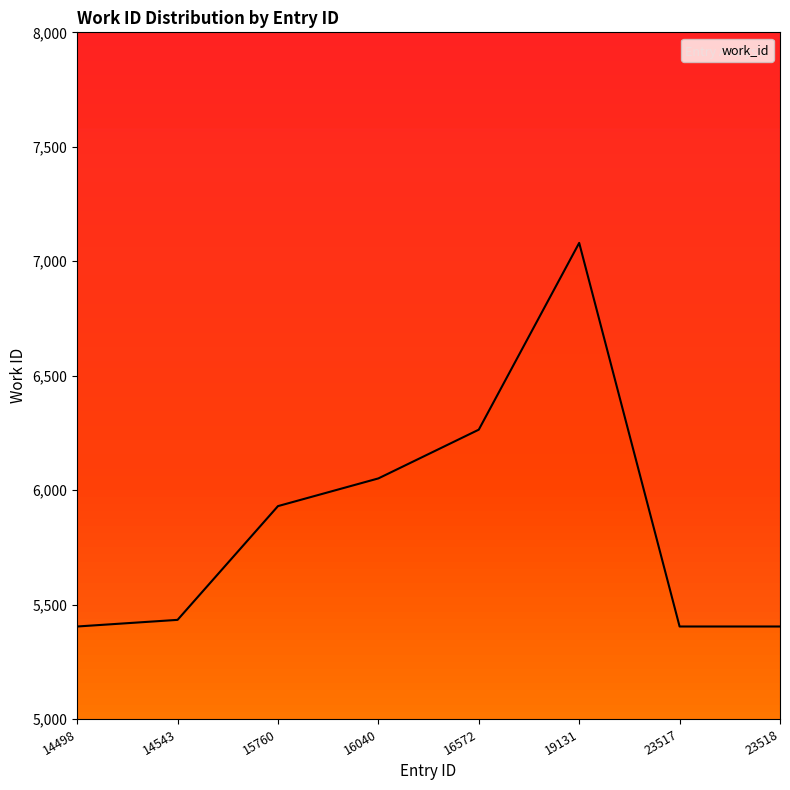

Reading right to left, what are all the values shown in this chart?

23518=5404	23517=5404	19131=7080	16572=6264	16040=6051	15760=5930	14543=5433	14498=5404